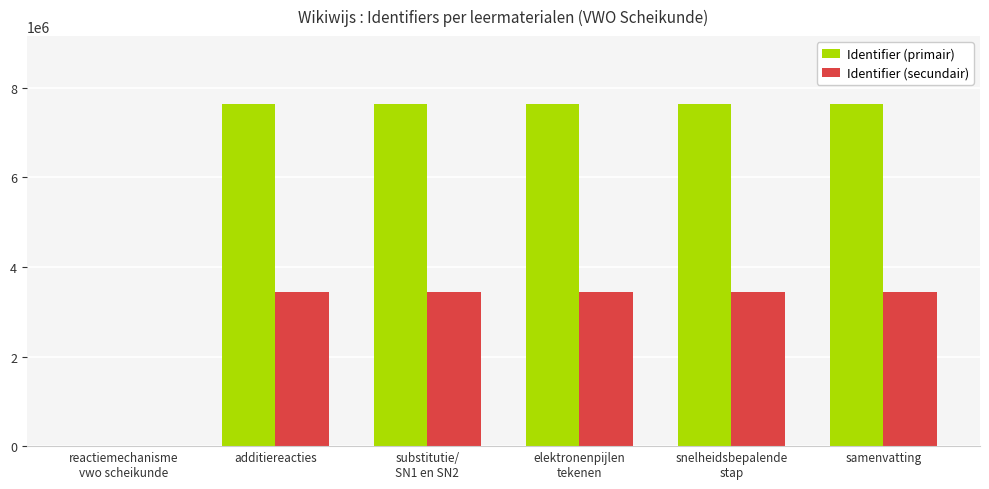

Is the value of Identifier (primair) at snelheidsbepalende
stap greater than the value of Identifier (secundair) at elektronenpijlen
tekenen?

Yes